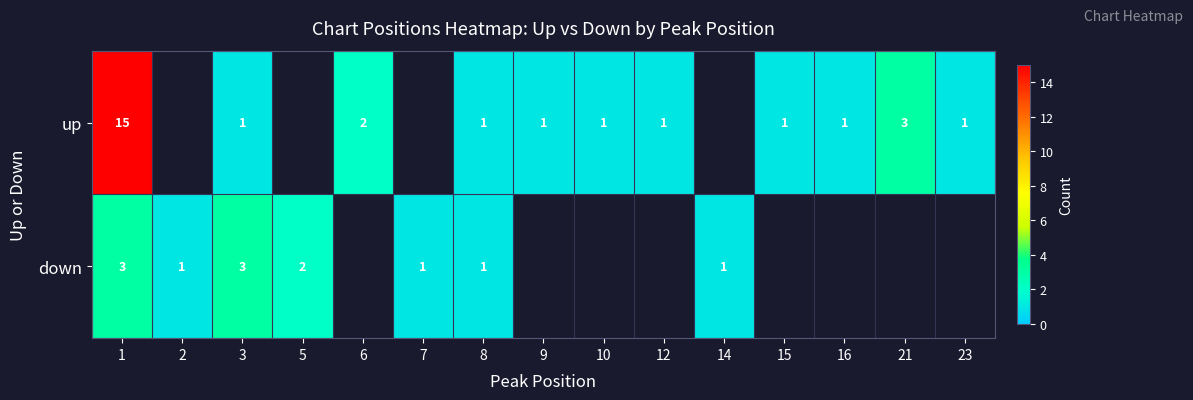

List the series in order of their peak value, highest first.

row_0, row_1